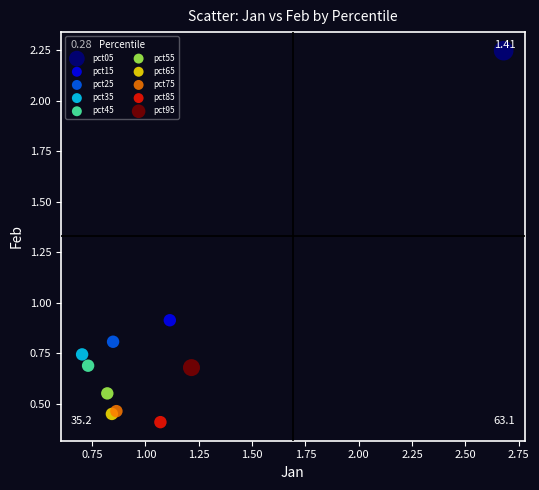

What are all the series names shown in the legend?

pct05, pct15, pct25, pct35, pct45, pct55, pct65, pct75, pct85, pct95